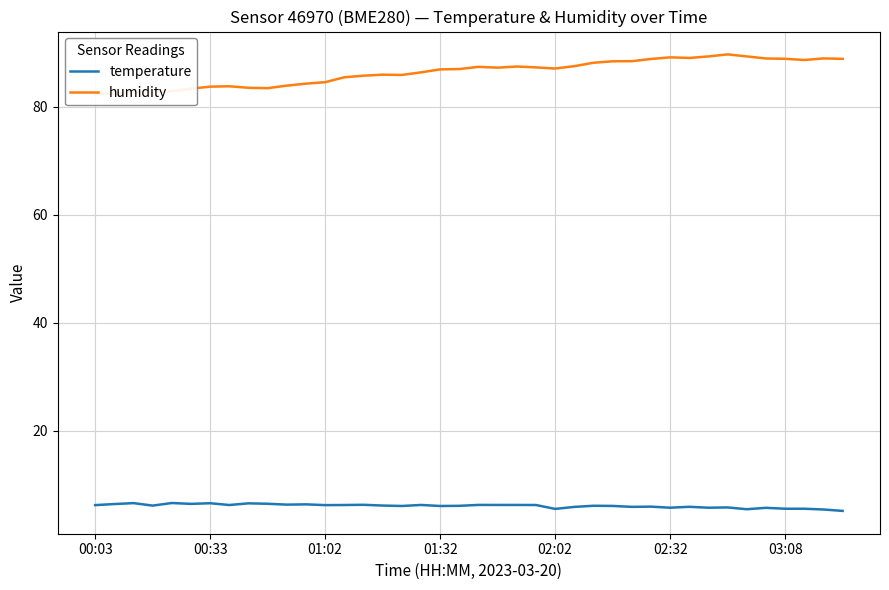

What are all the series names shown in the legend?

temperature, humidity